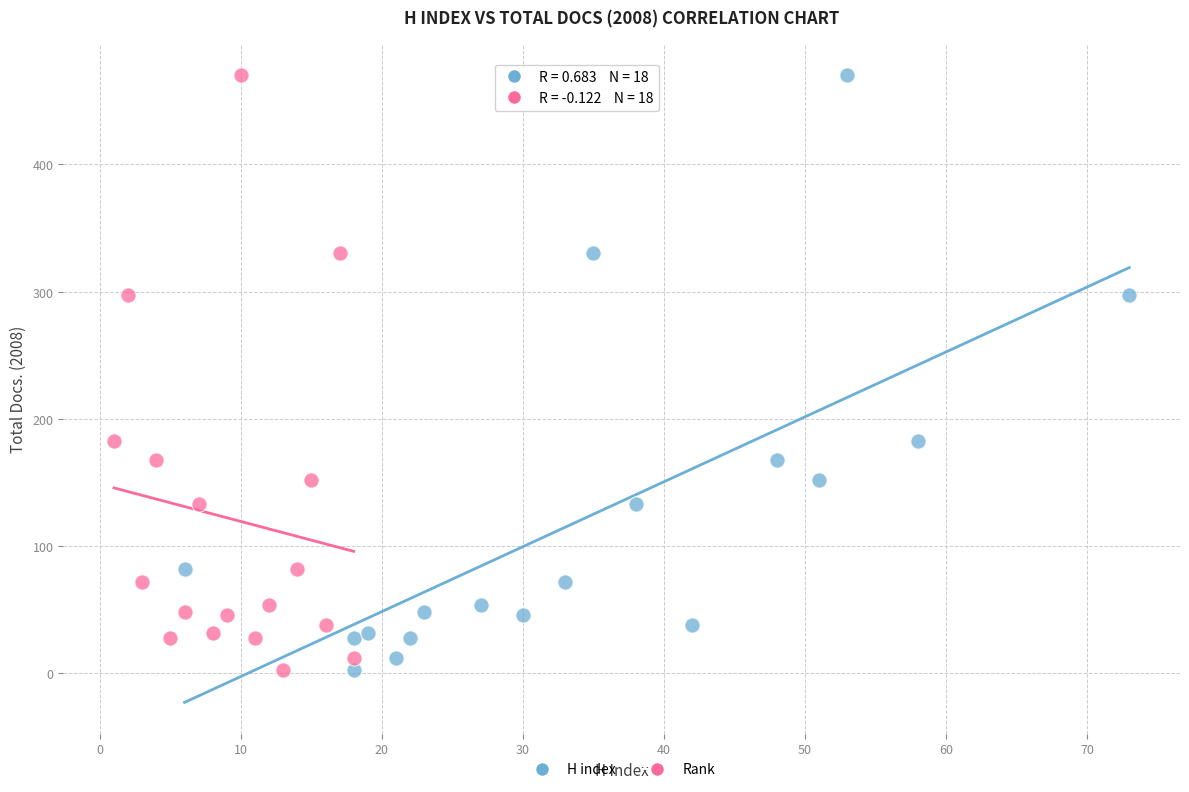

What are all the series names shown in the legend?

H index, Rank